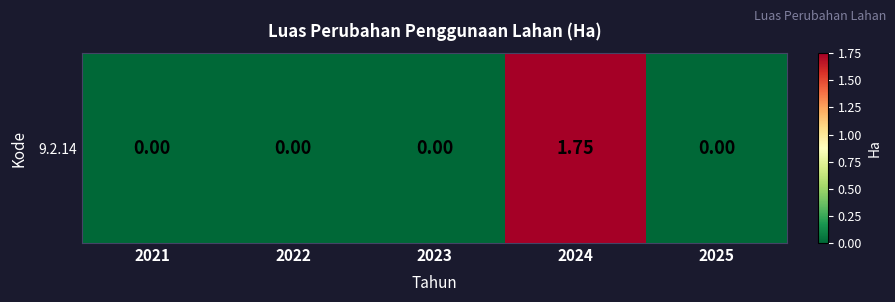

What is the difference between the maximum and second lowest values?

1.8